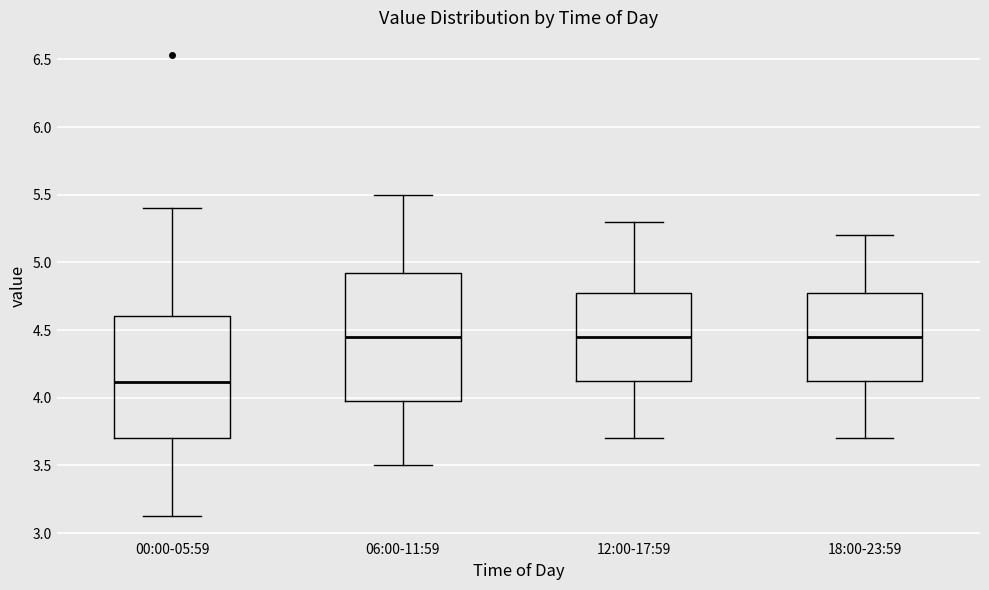

Reading left to right, read every box against the y-axis: the position of its median line, the range the box covers, and the ends of its whiskers. The values are not printed on the chart, so give them approximately, as read against the axis.

00:00-05:59: median 4.10, box 3.70 to 4.60, whiskers 3.15 to 5.40
06:00-11:59: median 4.45, box 4.00 to 4.95, whiskers 3.50 to 5.50
12:00-17:59: median 4.45, box 4.15 to 4.80, whiskers 3.70 to 5.30
18:00-23:59: median 4.45, box 4.15 to 4.80, whiskers 3.70 to 5.20